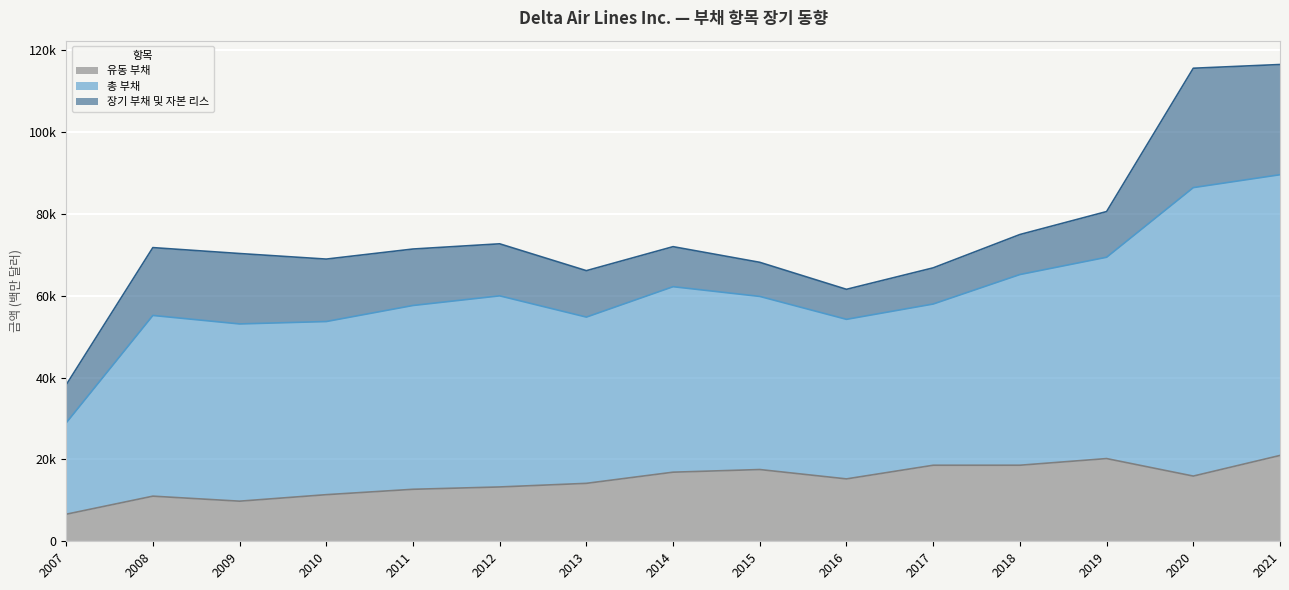

What is the difference between the maximum and minimum values in the 유동 부채 series?

14361